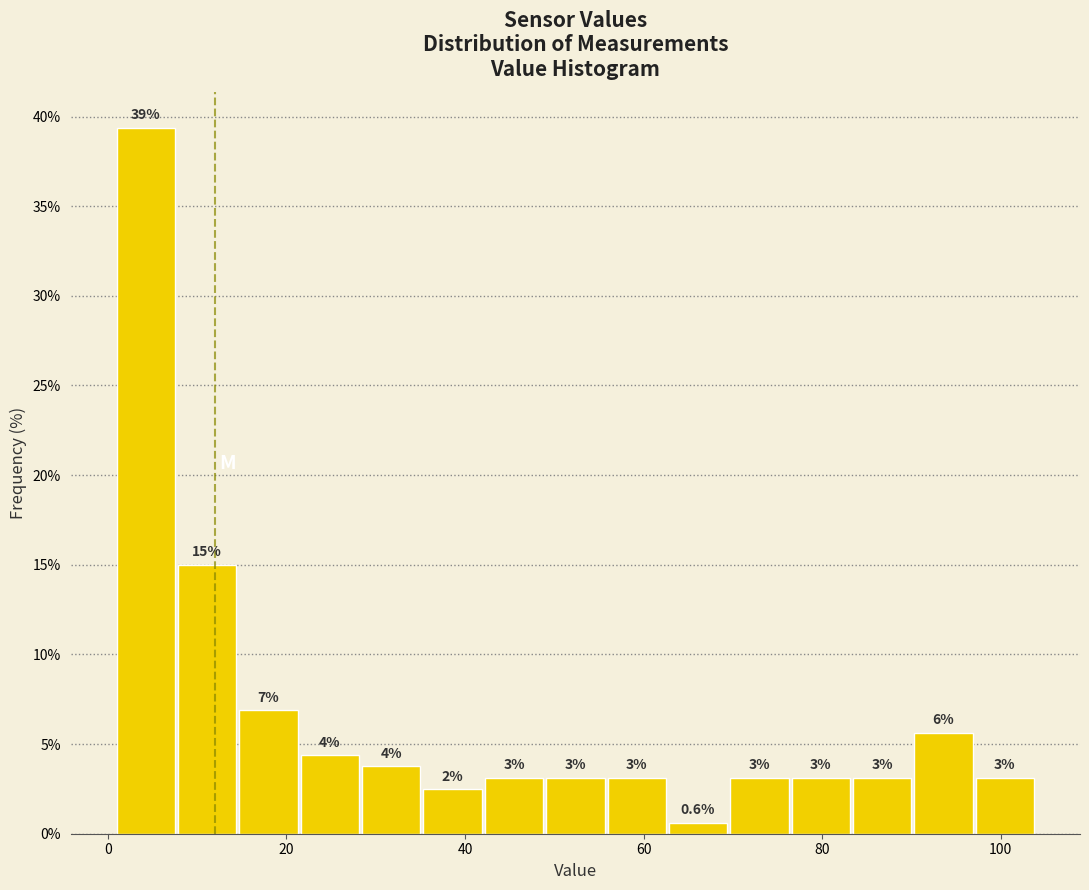

Around what value on the x-axis is the tallest bar? Give the approximate position of its centre, as read against the axis.

4